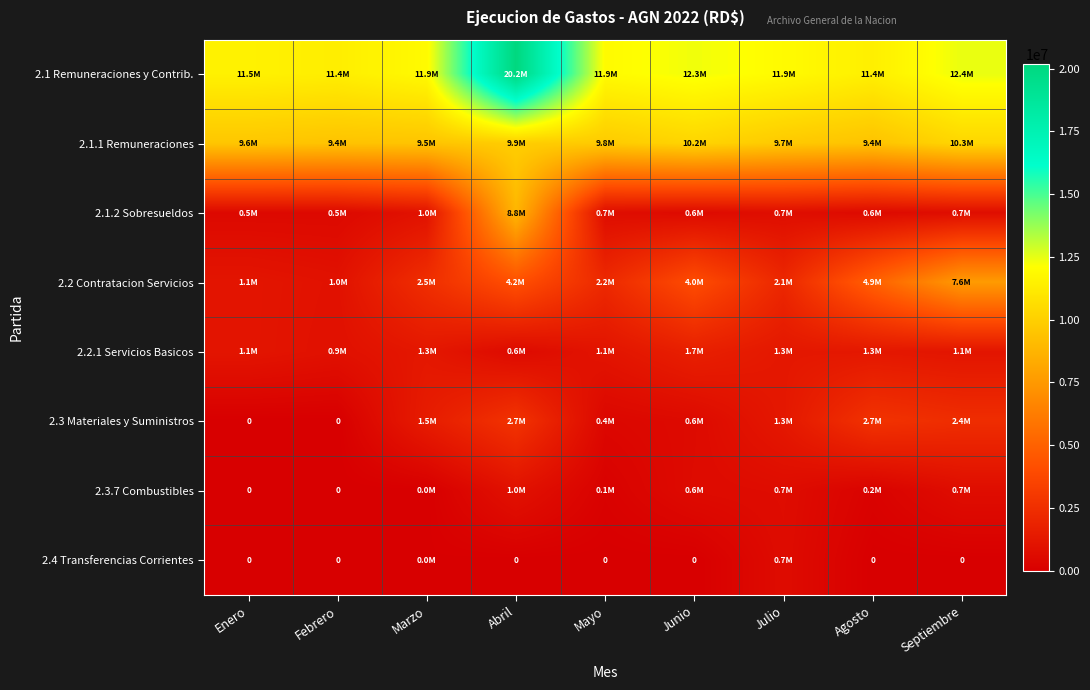

At which category does the chart reach its minimum across all series?

Enero